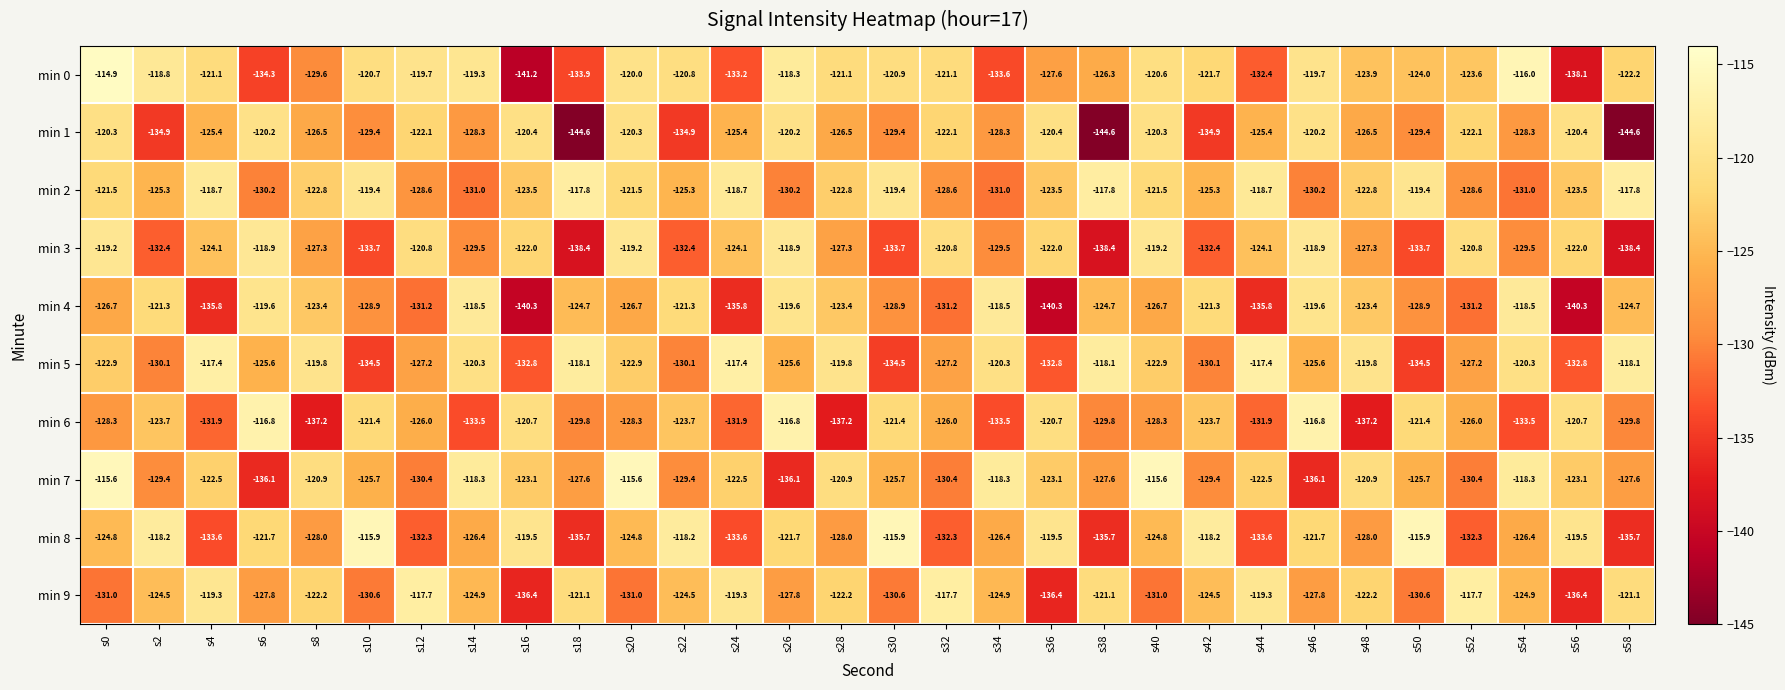

What is the greatest value displayed?

-114.9